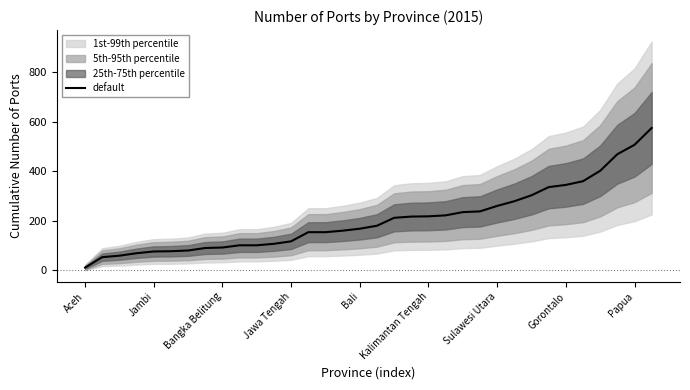

True or false: the data has more than 1 interior local peaks.

False